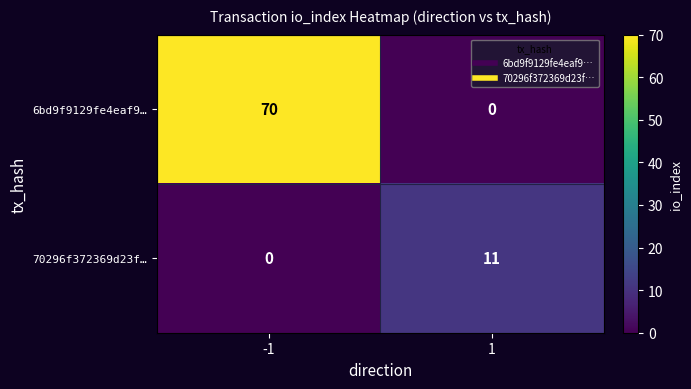

Which series has the largest range (max minus min)?

6bd9f9129fe4eaf9…